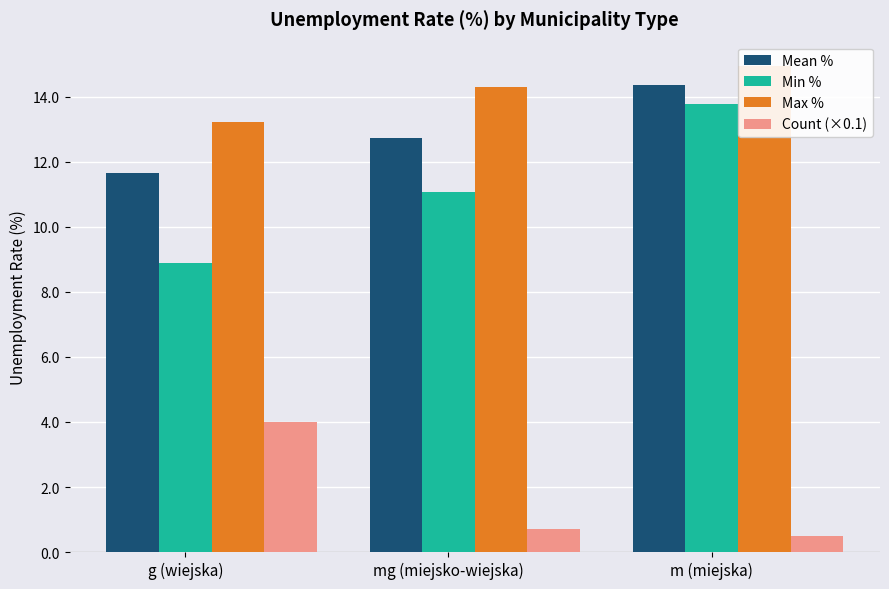

What are all the series names shown in the legend?

Mean %, Min %, Max %, Count (×0.1)